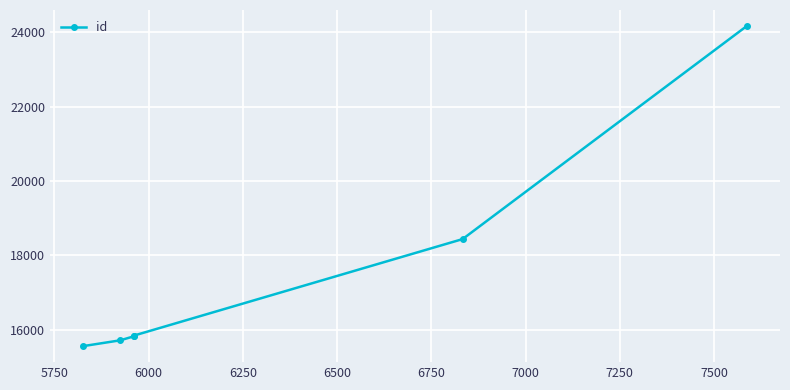

Reading left to right, extract all data points from this chart.

15563	15720	15825	15844	18441	24170